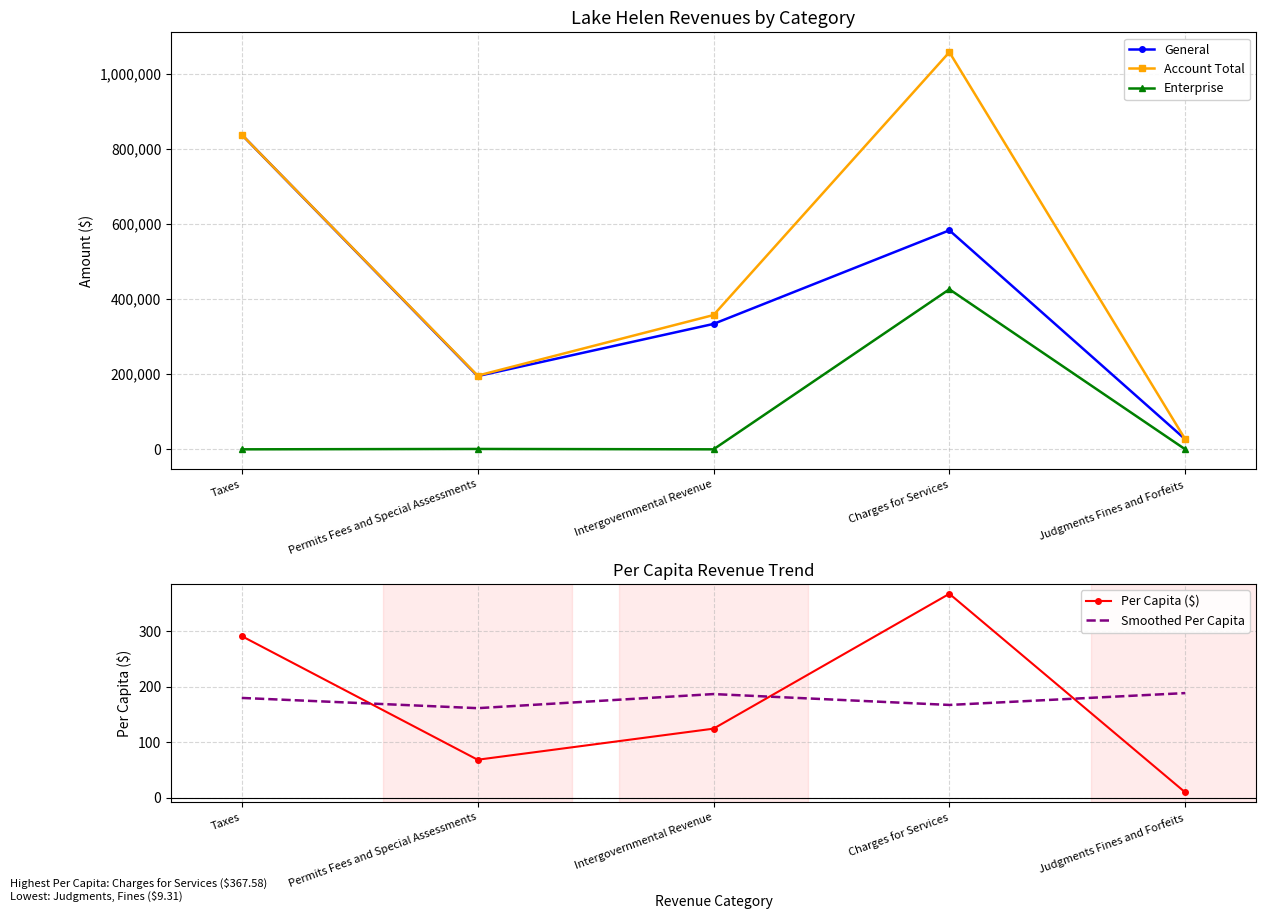

What is the average value of the Per Capita ($) series?

172.1